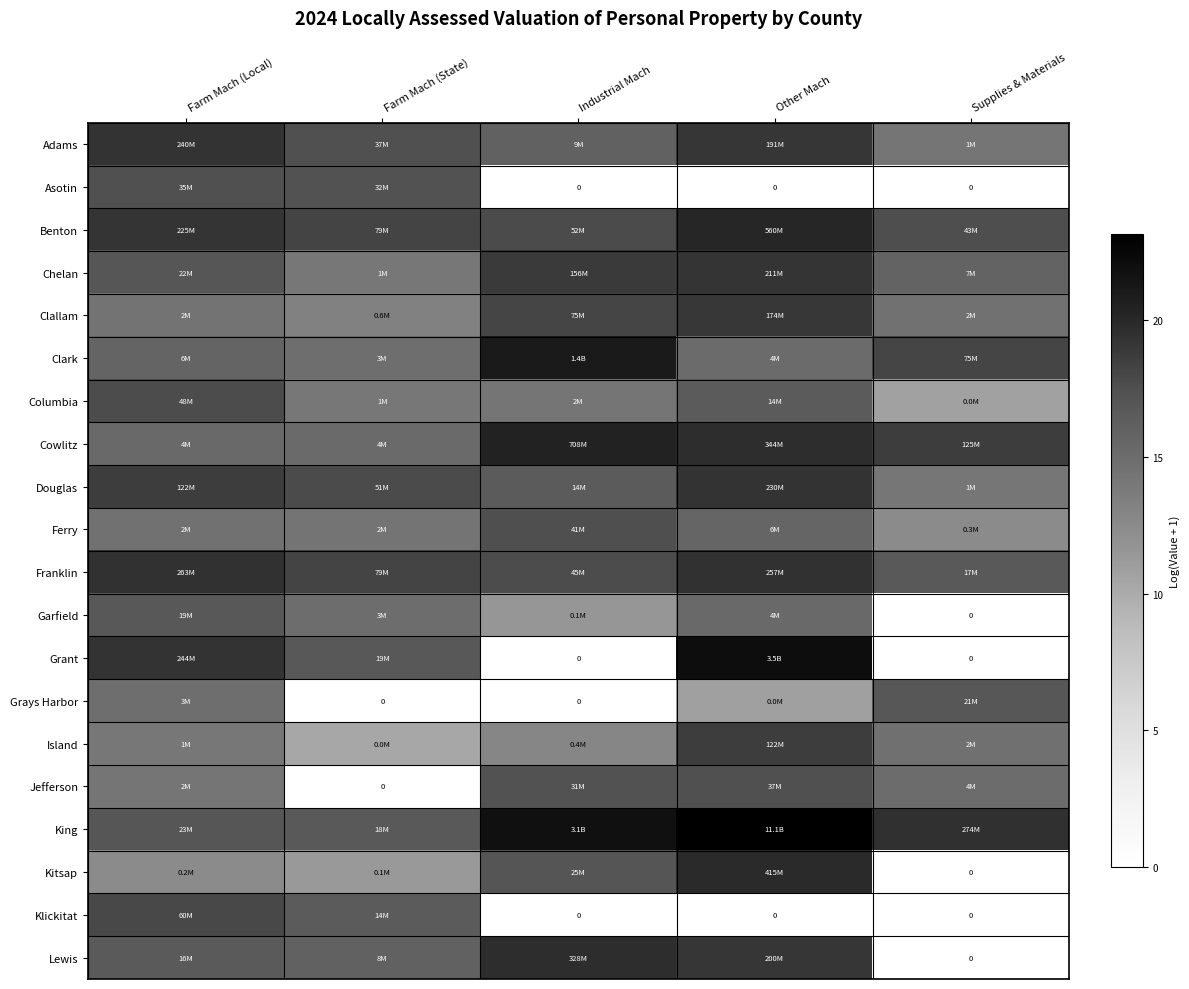

List the labels in order of Garfield value, smallest first.

Supplies & Materials, Industrial Mach, Farm Mach (State), Other Mach, Farm Mach (Local)